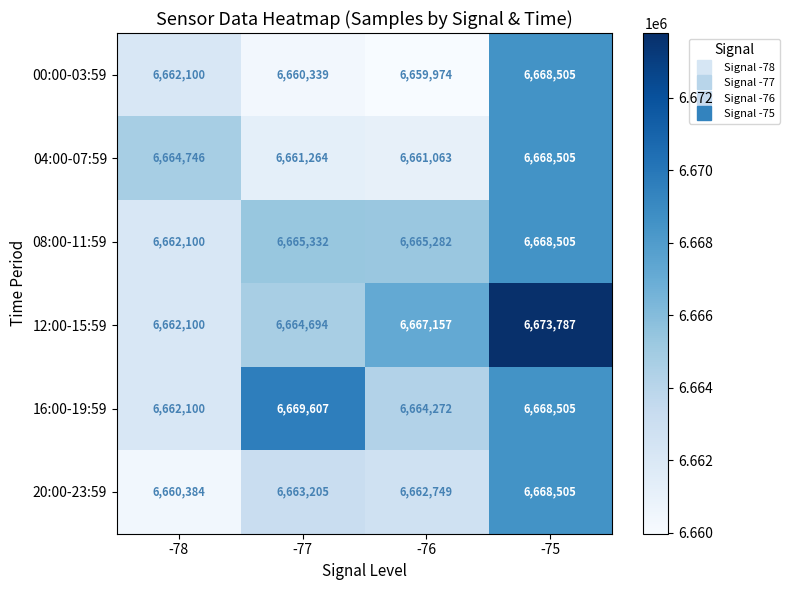

Is it true that 16:00-19:59 equals 4081609 at -76?

False